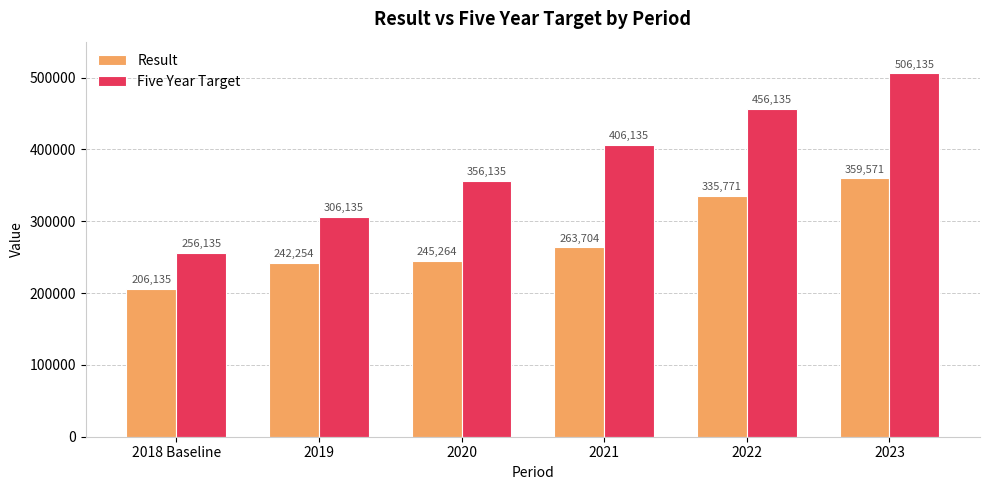

What is the average value of the Five Year Target series?

381135